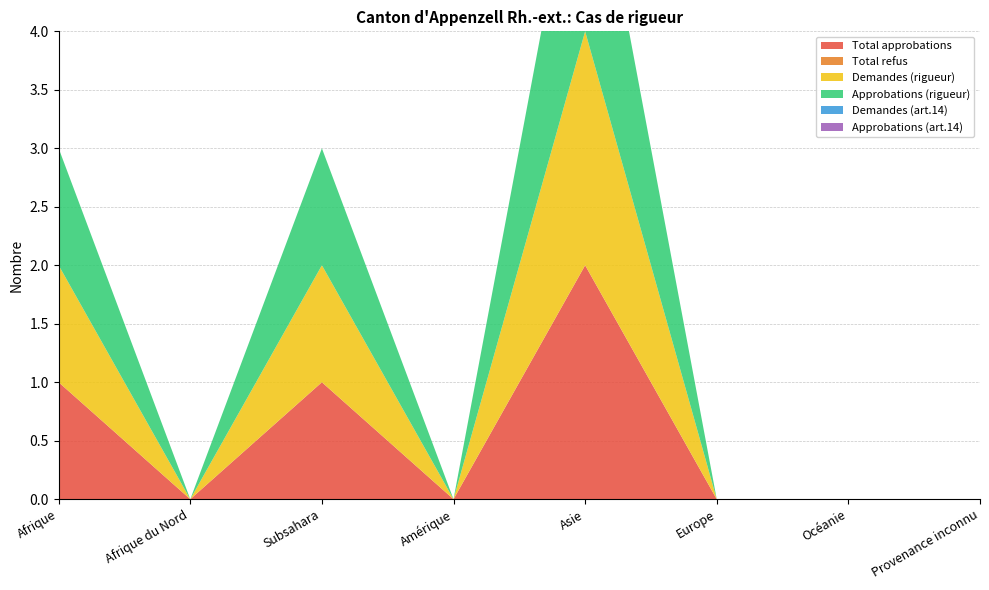

Reading right to left, list all the values displayed in this chart.

Total approbations: 0	0	0	2	0	1	0	1
Total refus: 0	0	0	0	0	0	0	0
Demandes (rigueur): 0	0	0	2	0	1	0	1
Approbations (rigueur): 0	0	0	2	0	1	0	1
Demandes (art.14): 0	0	0	0	0	0	0	0
Approbations (art.14): 0	0	0	0	0	0	0	0